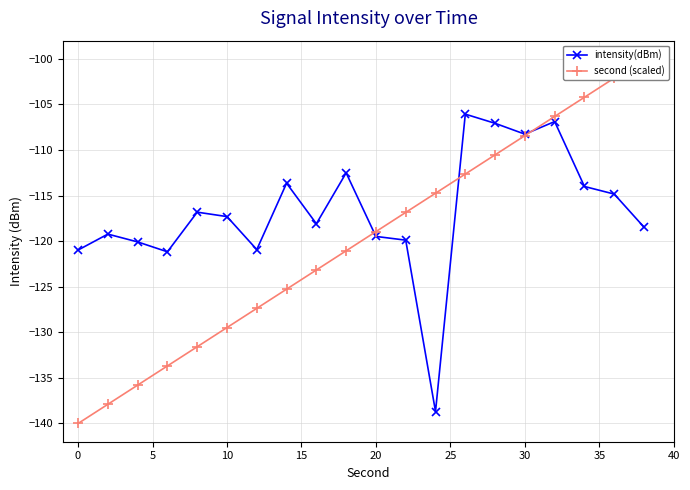

Which series has the largest range (max minus min)?

second (scaled)